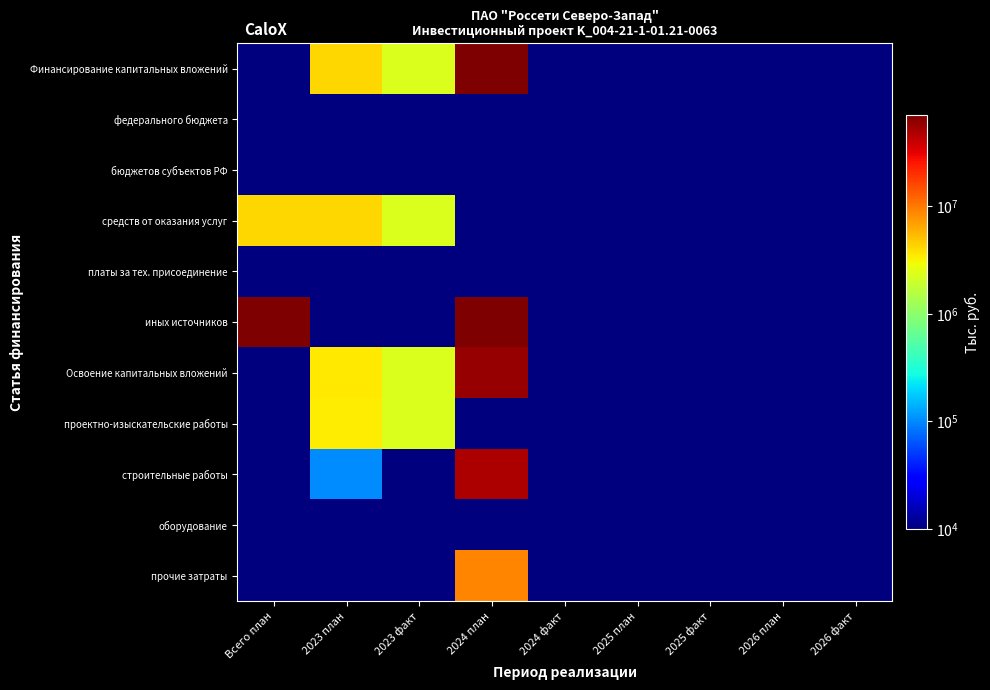

Between 2025 план and 2023 факт, which is larger?

2023 факт